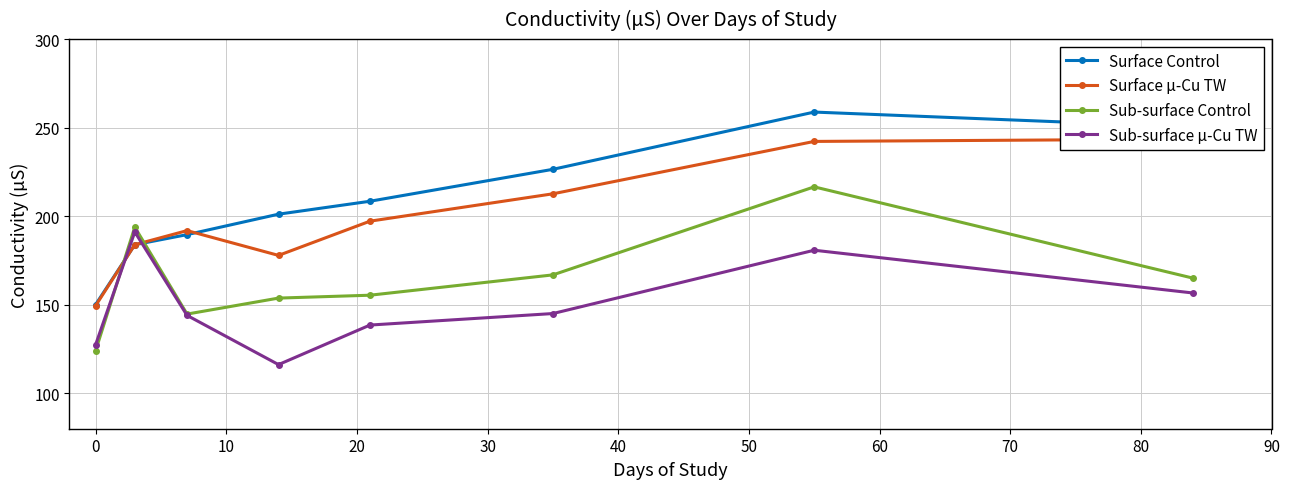

What is the minimum value shown in the chart?

116.2